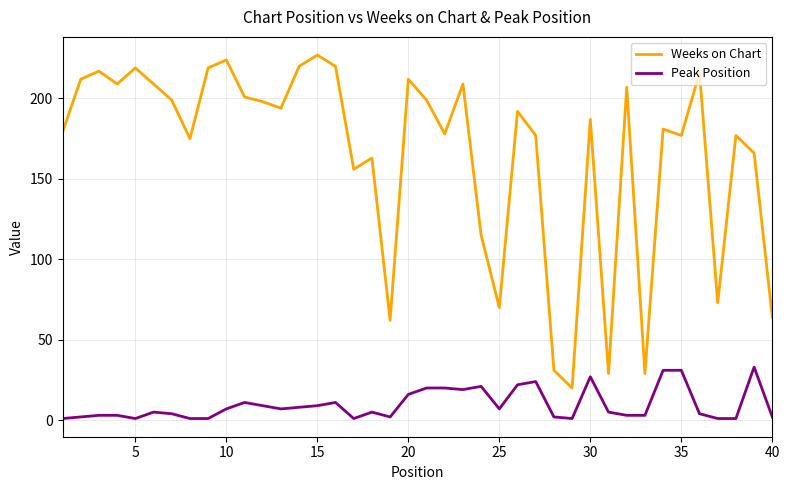

What is the minimum value shown in the chart?

1